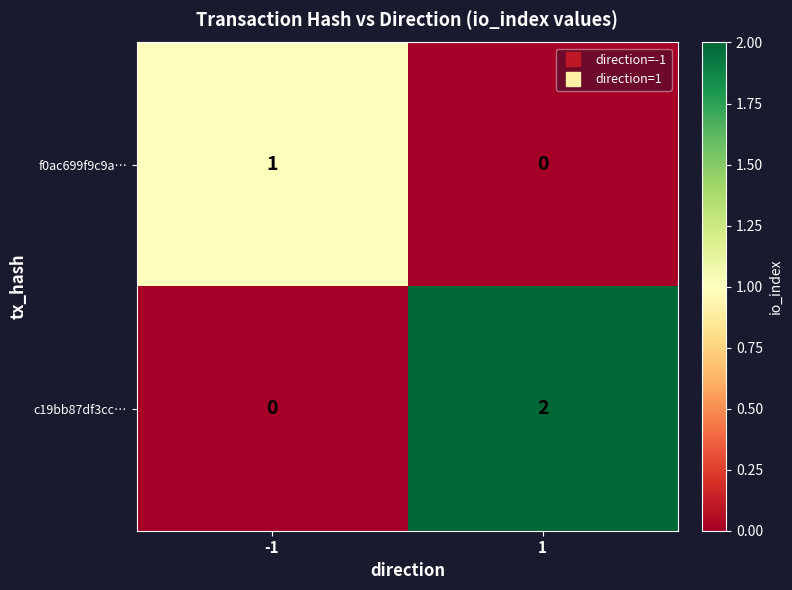

Rank the series by their maximum value, from highest to lowest.

c19bb87df3cc…, f0ac699f9c9a…